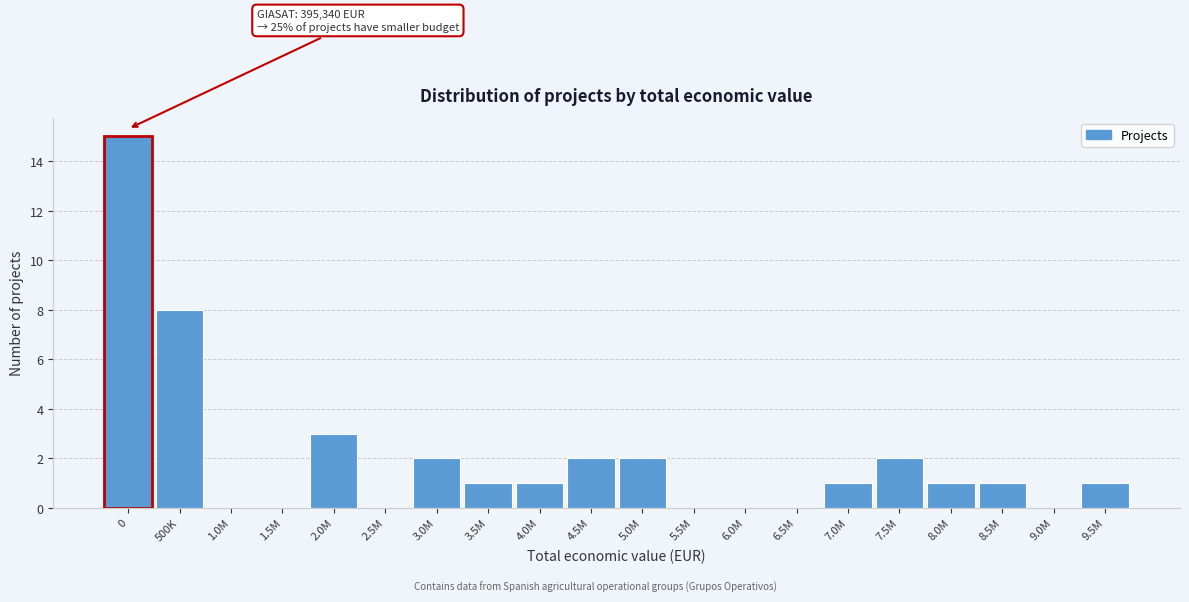

Reading left to right, extract all data points from this chart.

0=15	500K=8	1.0M=0	1.5M=0	2.0M=3	2.5M=0	3.0M=2	3.5M=1	4.0M=1	4.5M=2	5.0M=2	5.5M=0	6.0M=0	6.5M=0	7.0M=1	7.5M=2	8.0M=1	8.5M=1	9.0M=0	9.5M=1